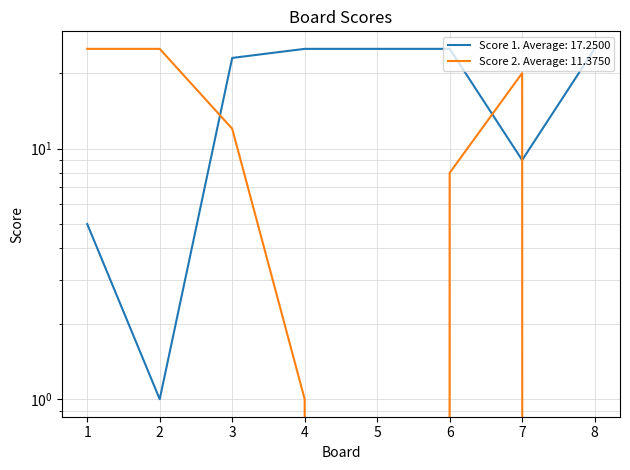

The value of Score 2 at 6 is 8. True or false?

True